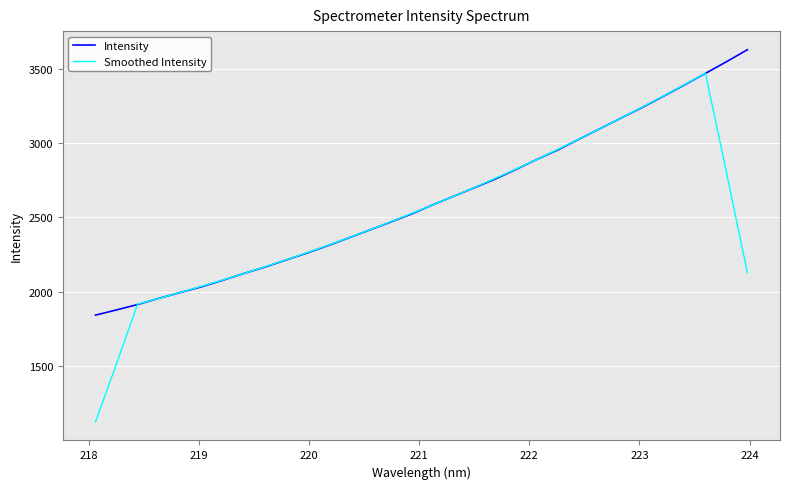

What is the sum of all Intensity values?

83756.6